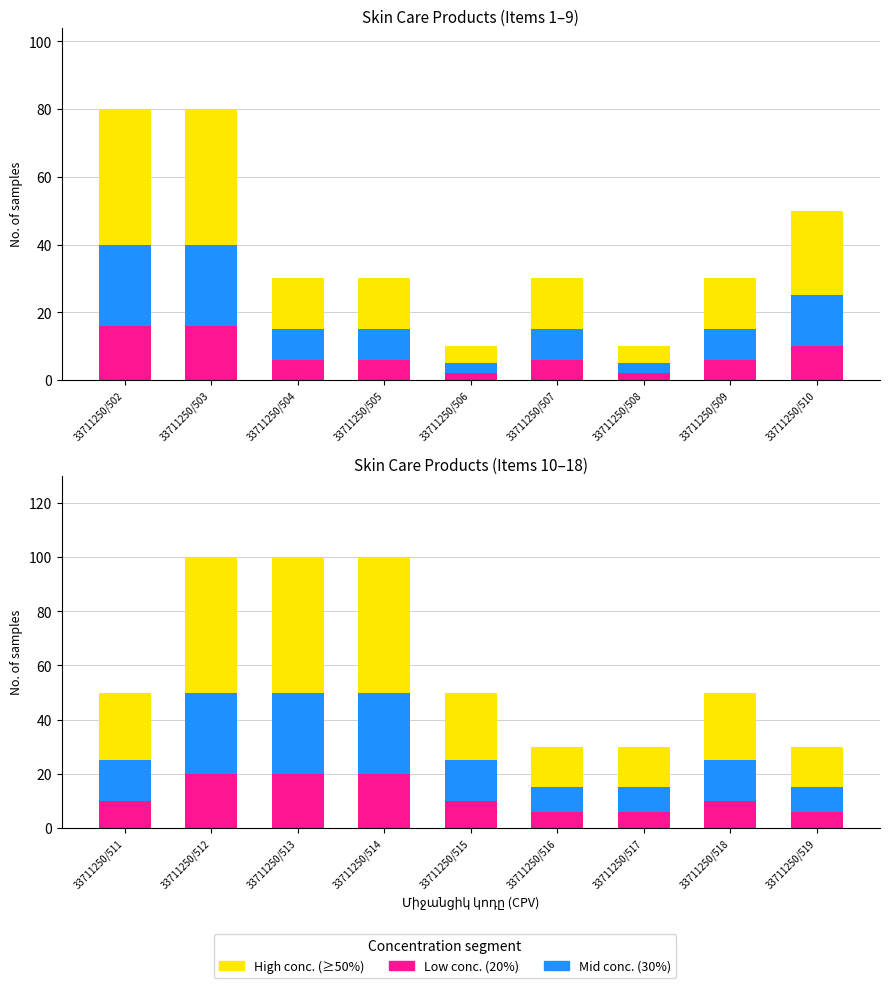

True or false: seg2 has a value of 15 at 33711250/519.

True